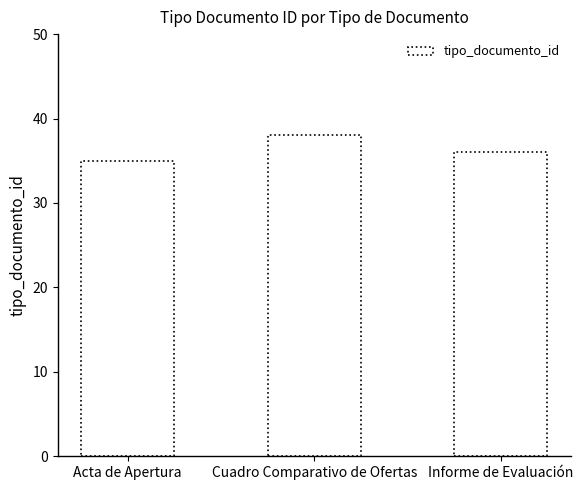

Which category has the lowest value across all series?

Acta de Apertura